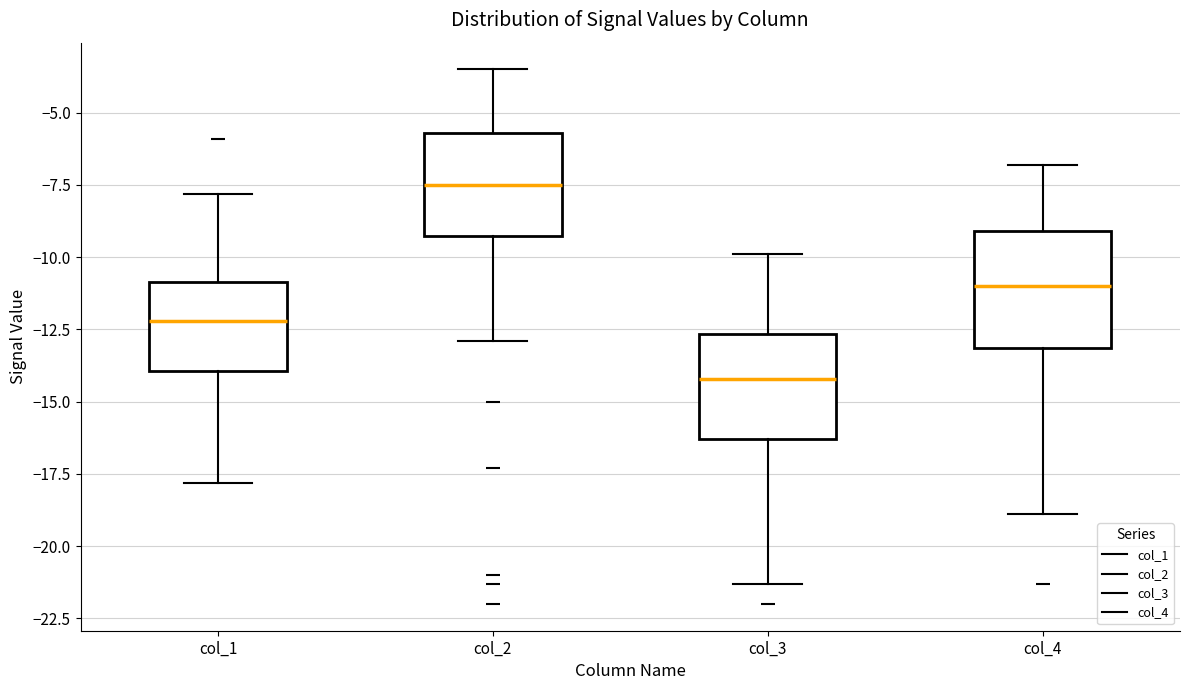

Reading left to right, transcribe this box plot: for each box, give where its median line is, the range the box spans, and where its two whiskers end, as read against the y-axis. The values are not printed on the chart, so give them approximately, as read against the axis.

col_1: median -12.0, box -14.0 to -11.0, whiskers -18.0 to -8.0
col_2: median -7.5, box -9.0 to -5.5, whiskers -13.0 to -3.5
col_3: median -14.0, box -16.5 to -12.5, whiskers -21.5 to -10.0
col_4: median -11.0, box -13.0 to -9.0, whiskers -19.0 to -7.0